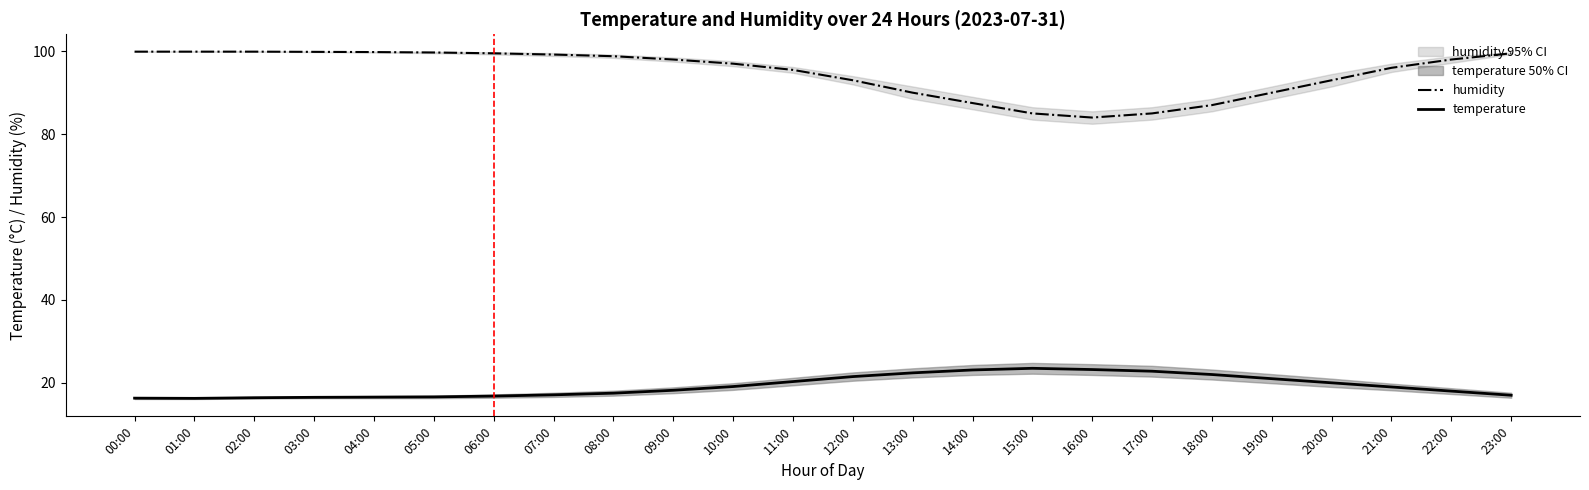

List the labels in order of humidity value, largest first.

00:00, 01:00, 02:00, 03:00, 04:00, 05:00, 06:00, 23:00, 07:00, 08:00, 09:00, 22:00, 10:00, 21:00, 11:00, 12:00, 20:00, 13:00, 19:00, 14:00, 18:00, 15:00, 17:00, 16:00